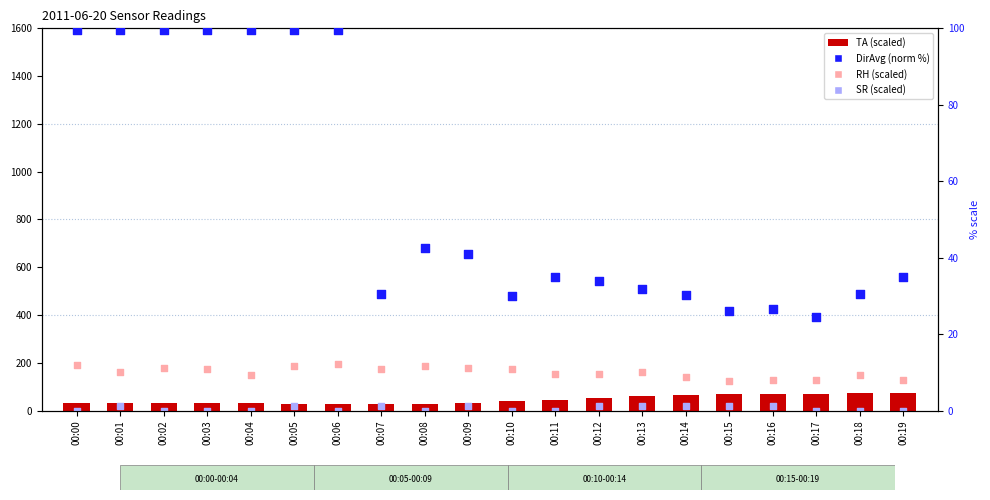

At which category is the sum across all series the highest?

00:05